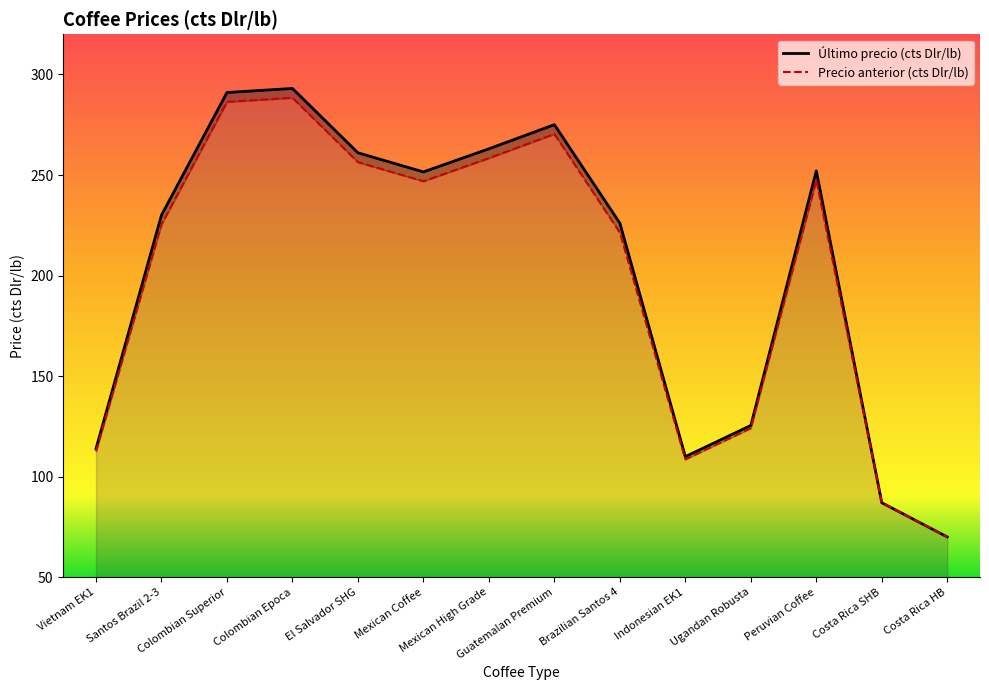

List the series in order of their peak value, lowest first.

Precio anterior (cts Dlr/lb), Último precio (cts Dlr/lb)